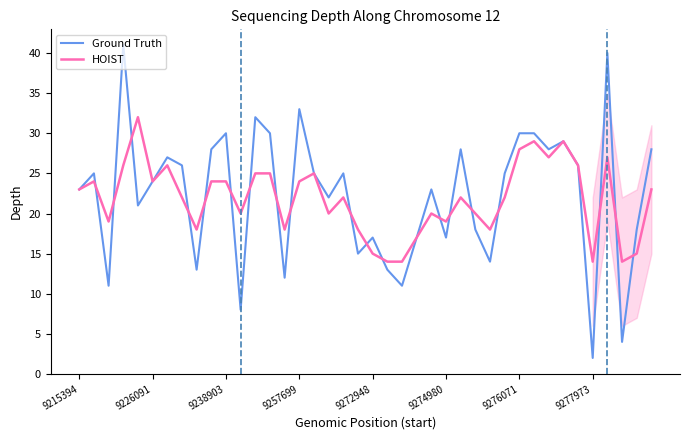

What is the greatest value displayed?

41